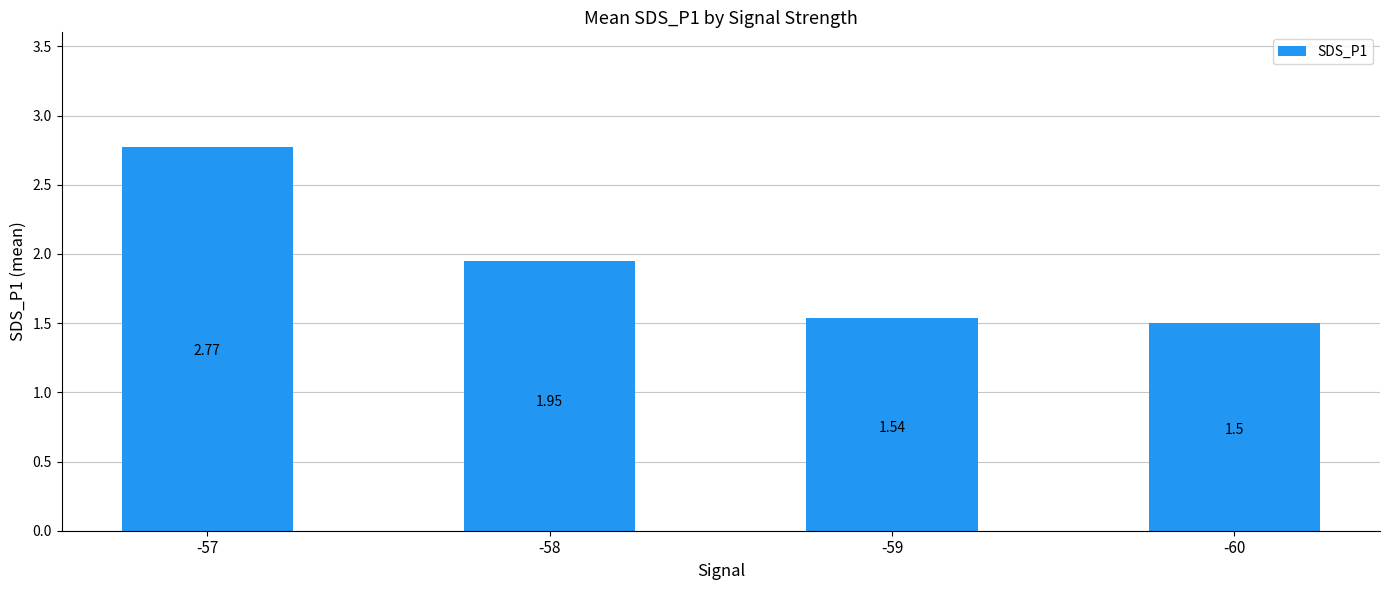

What is the change in value from -57 to -60?

-1.3